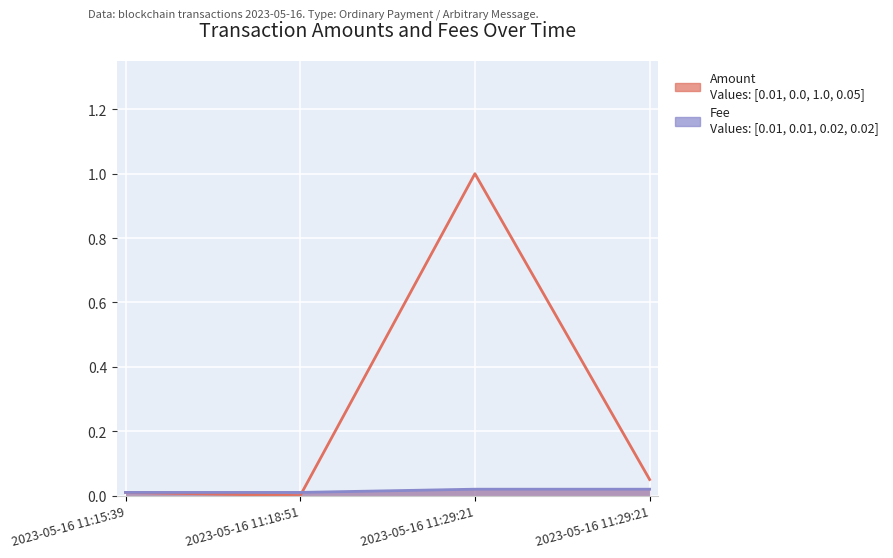

Reading right to left, transcribe all the data shown in this chart.

Amount: 2023-05-16 11:29:21=0.1	2023-05-16 11:29:21=1.0	2023-05-16 11:18:51=0.0	2023-05-16 11:15:39=0.0
Fee: 2023-05-16 11:29:21=0.0	2023-05-16 11:29:21=0.0	2023-05-16 11:18:51=0.0	2023-05-16 11:15:39=0.0